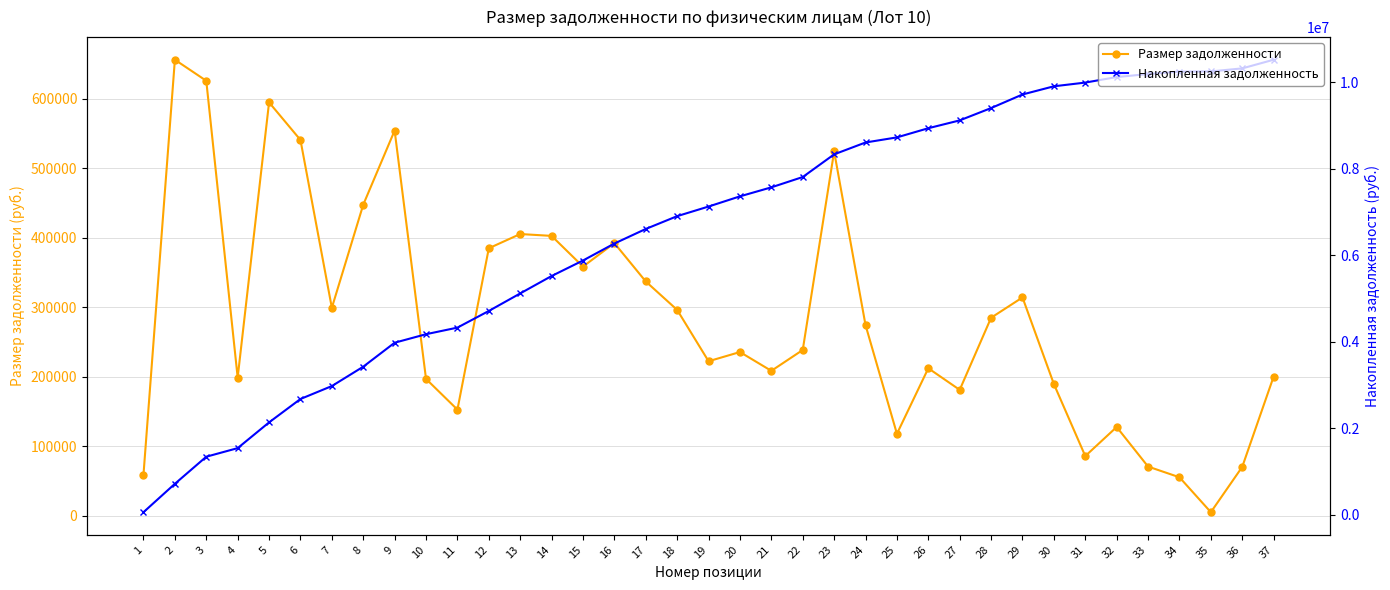

At how many categories does at least one series exceed 8115073?

15